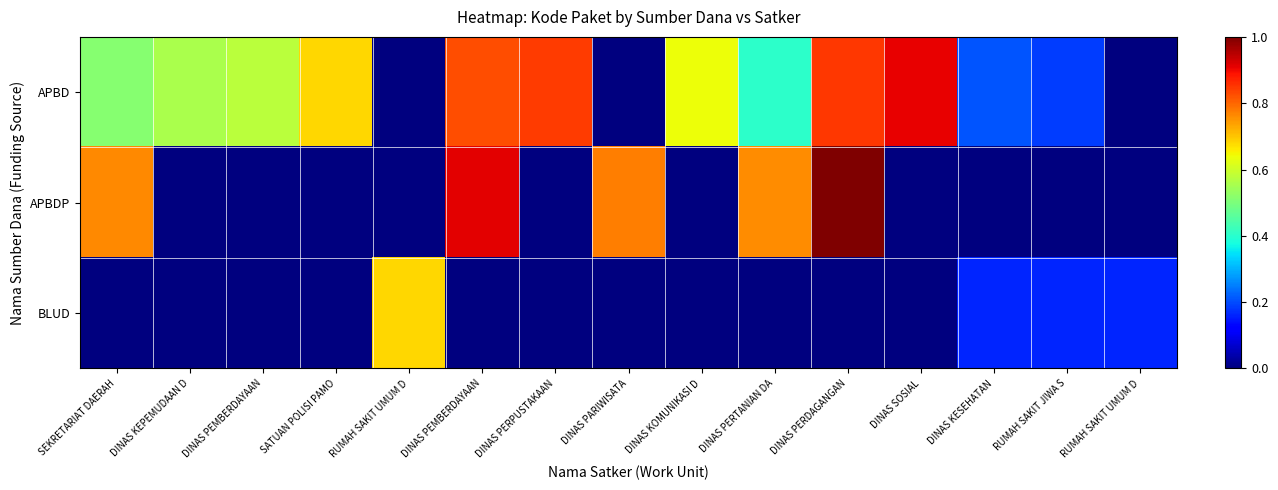

What is the greatest value displayed?

1.0